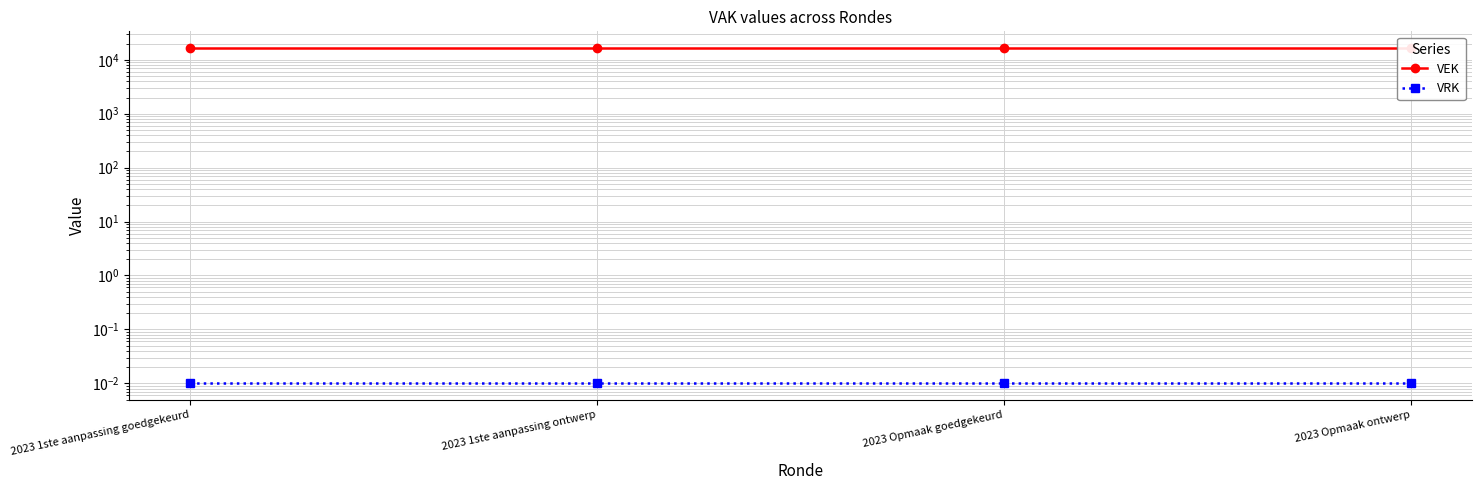

At which label is VEK closest to 16500?

2023 1ste aanpassing goedgekeurd